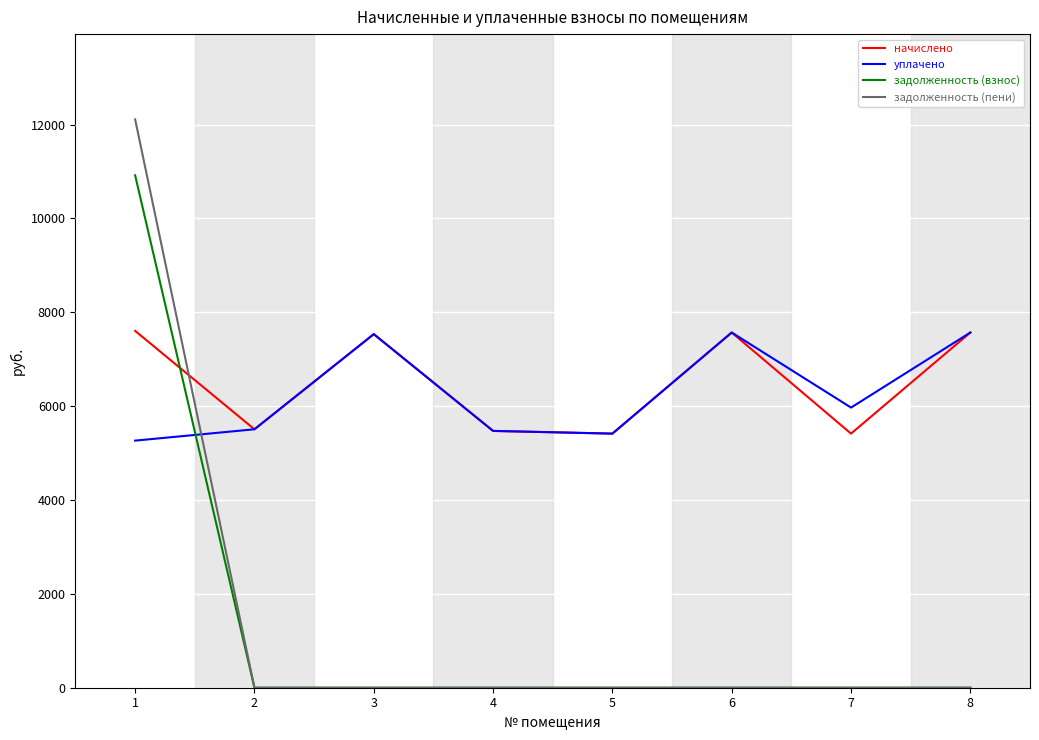

After their last crossing, which series has the higher values: задолженность (пени) or уплачено?

уплачено